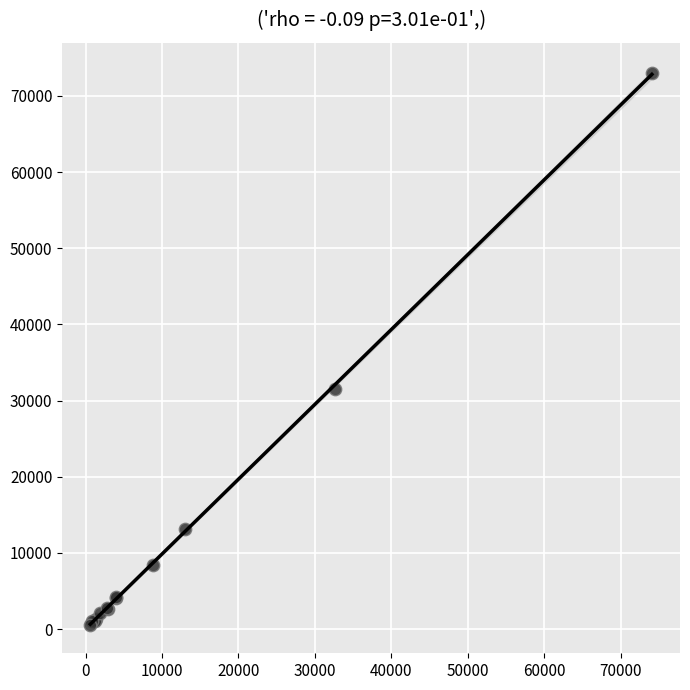

What Y value in the scatter plot is closest to 36803?

31540.9